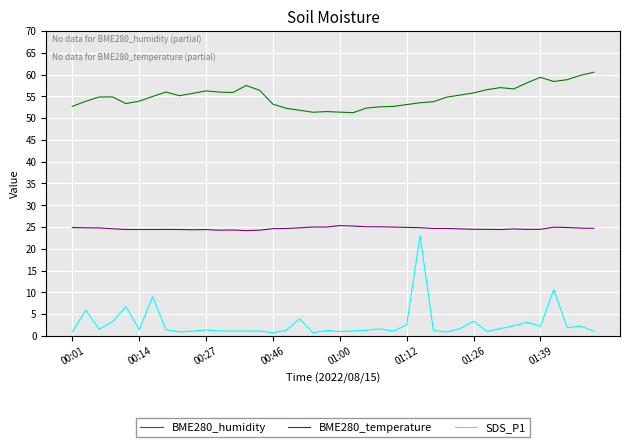

What is the difference between the second highest and second lowest values in the SDS_P1 series?

9.9